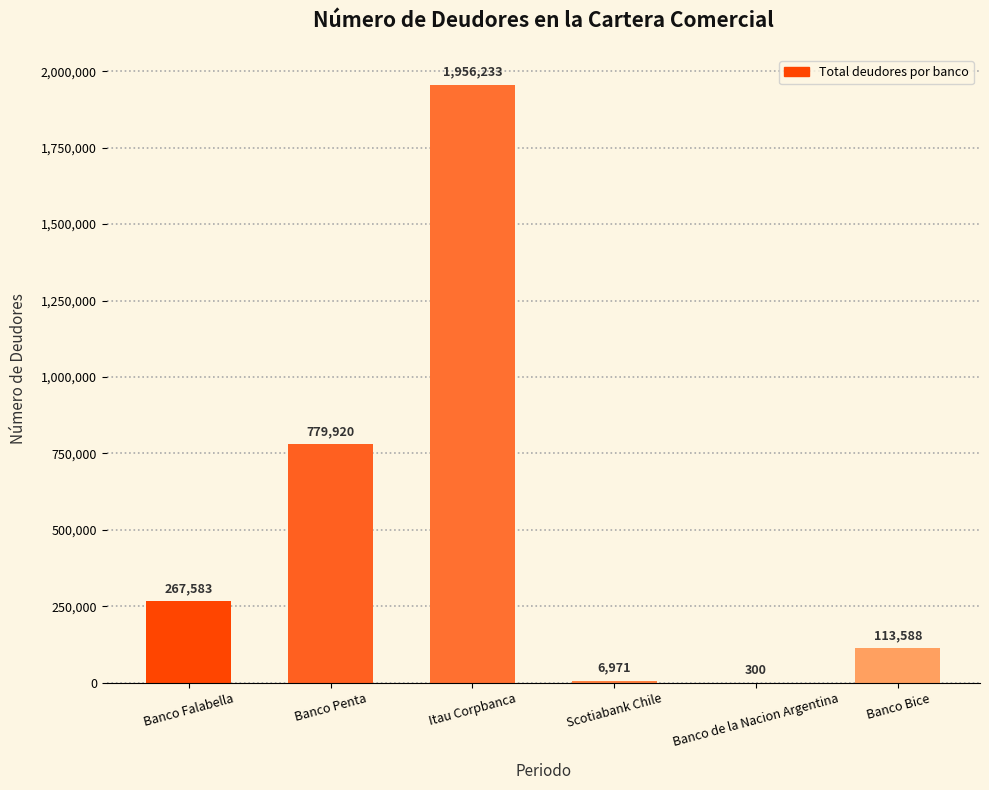

What is the change in value from Itau Corpbanca to Scotiabank Chile?

-1949262